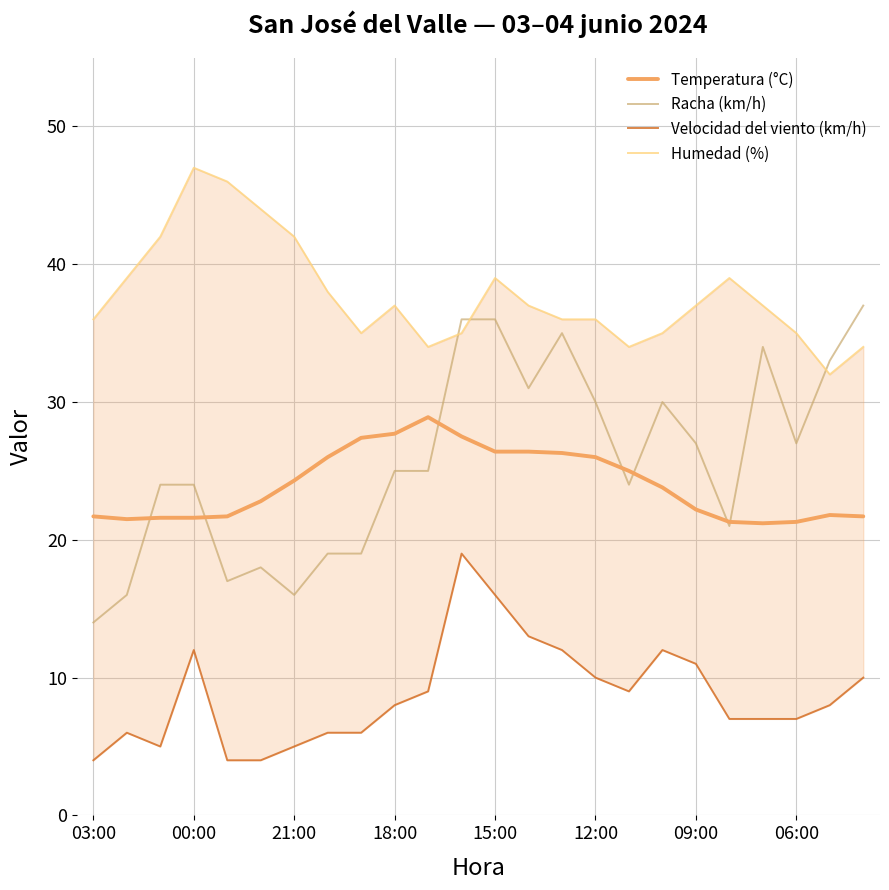

What is the highest value of the Temperatura (°C) series?

28.9